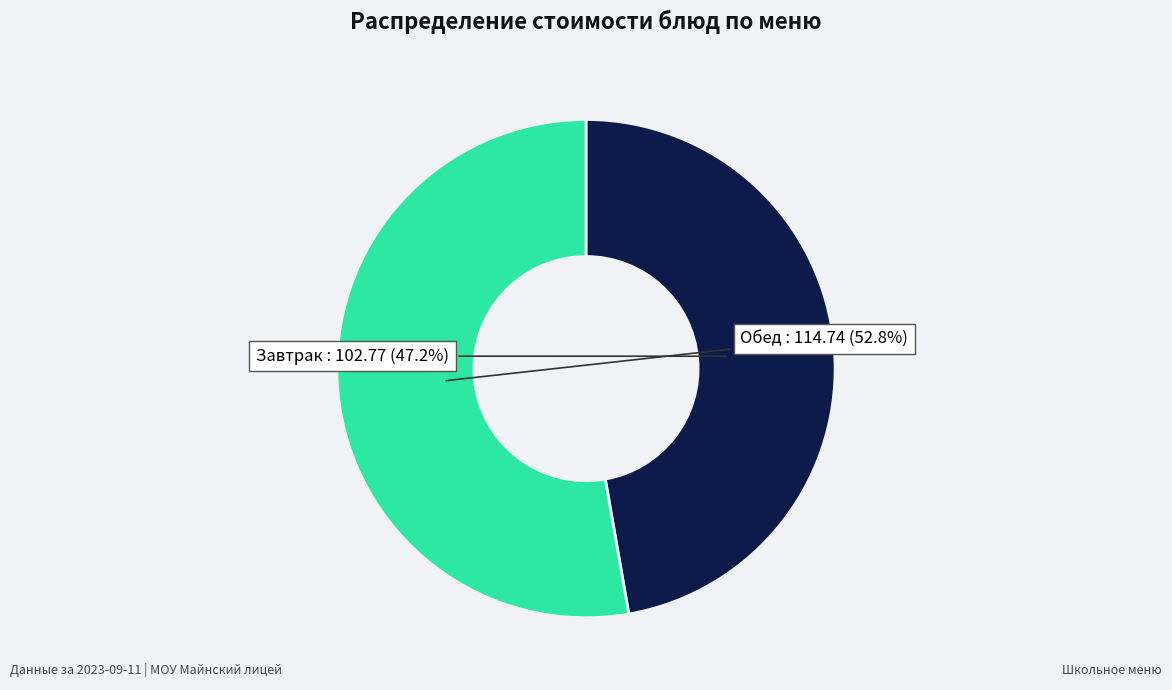

Is there a majority slice in this chart?

Yes